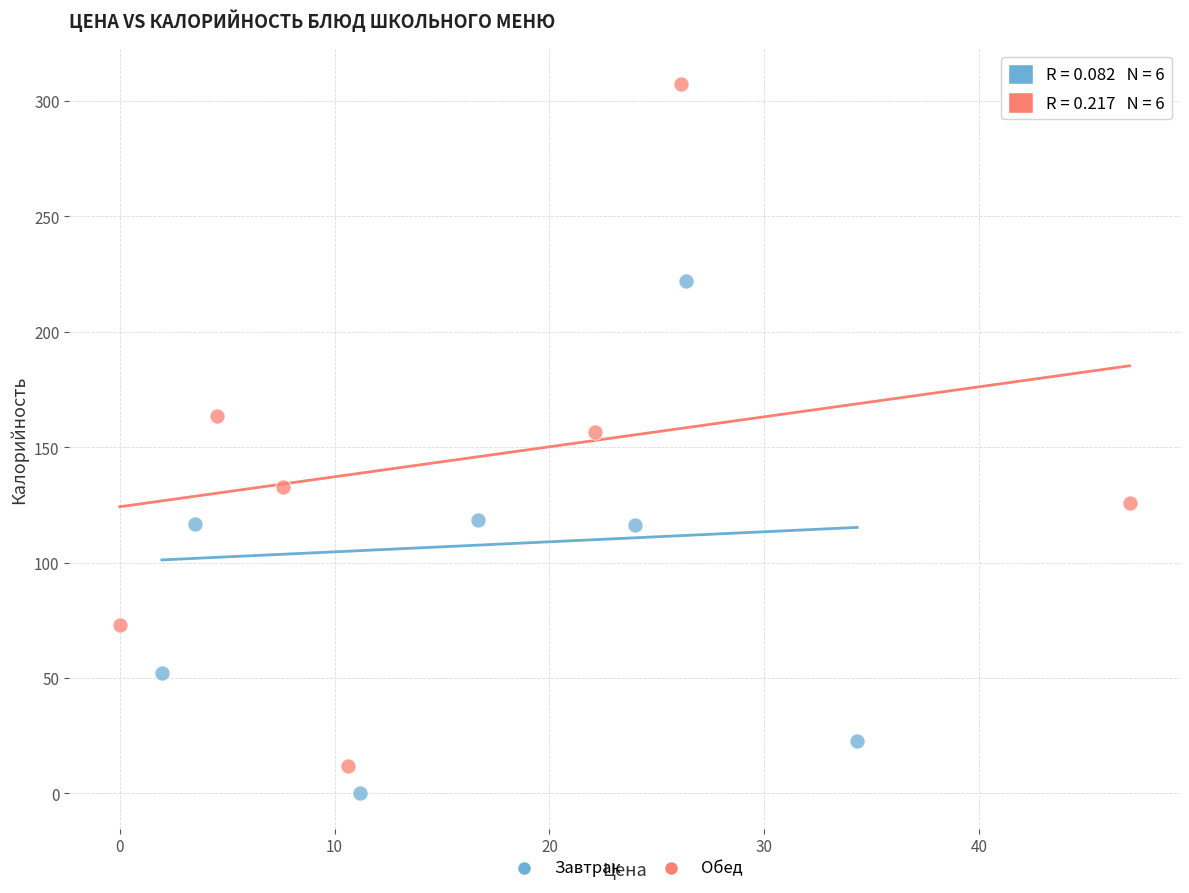

Which series reaches the maximum Y coordinate?

Обед